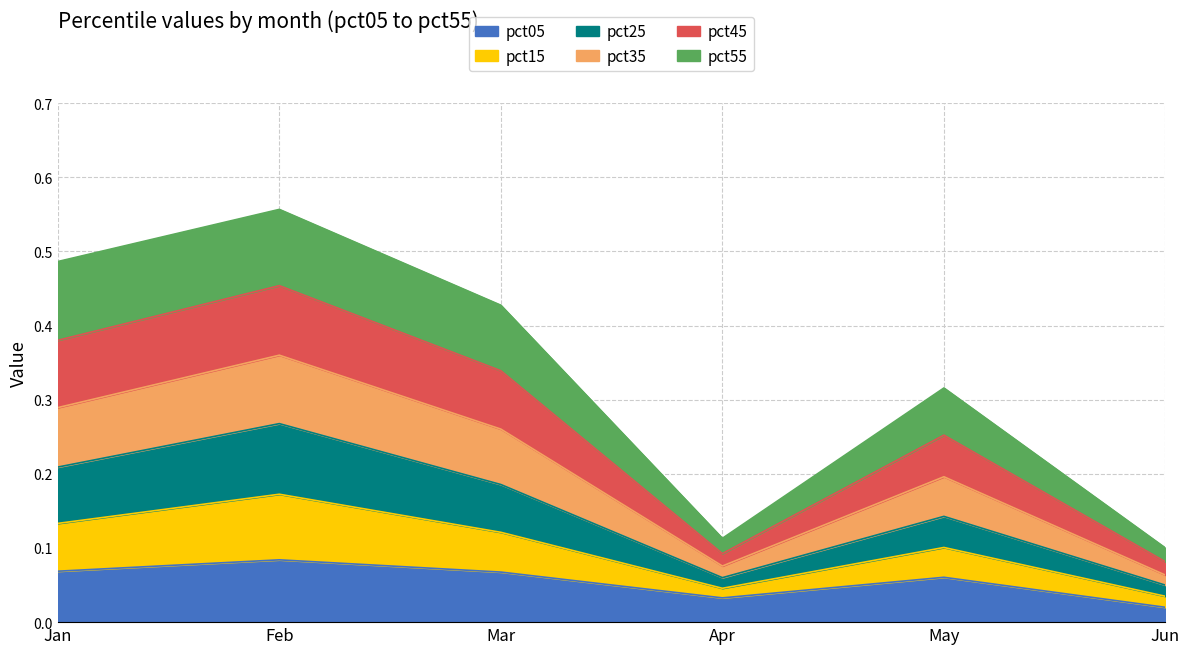

How many interior local valleys does the pct05 series have?

1